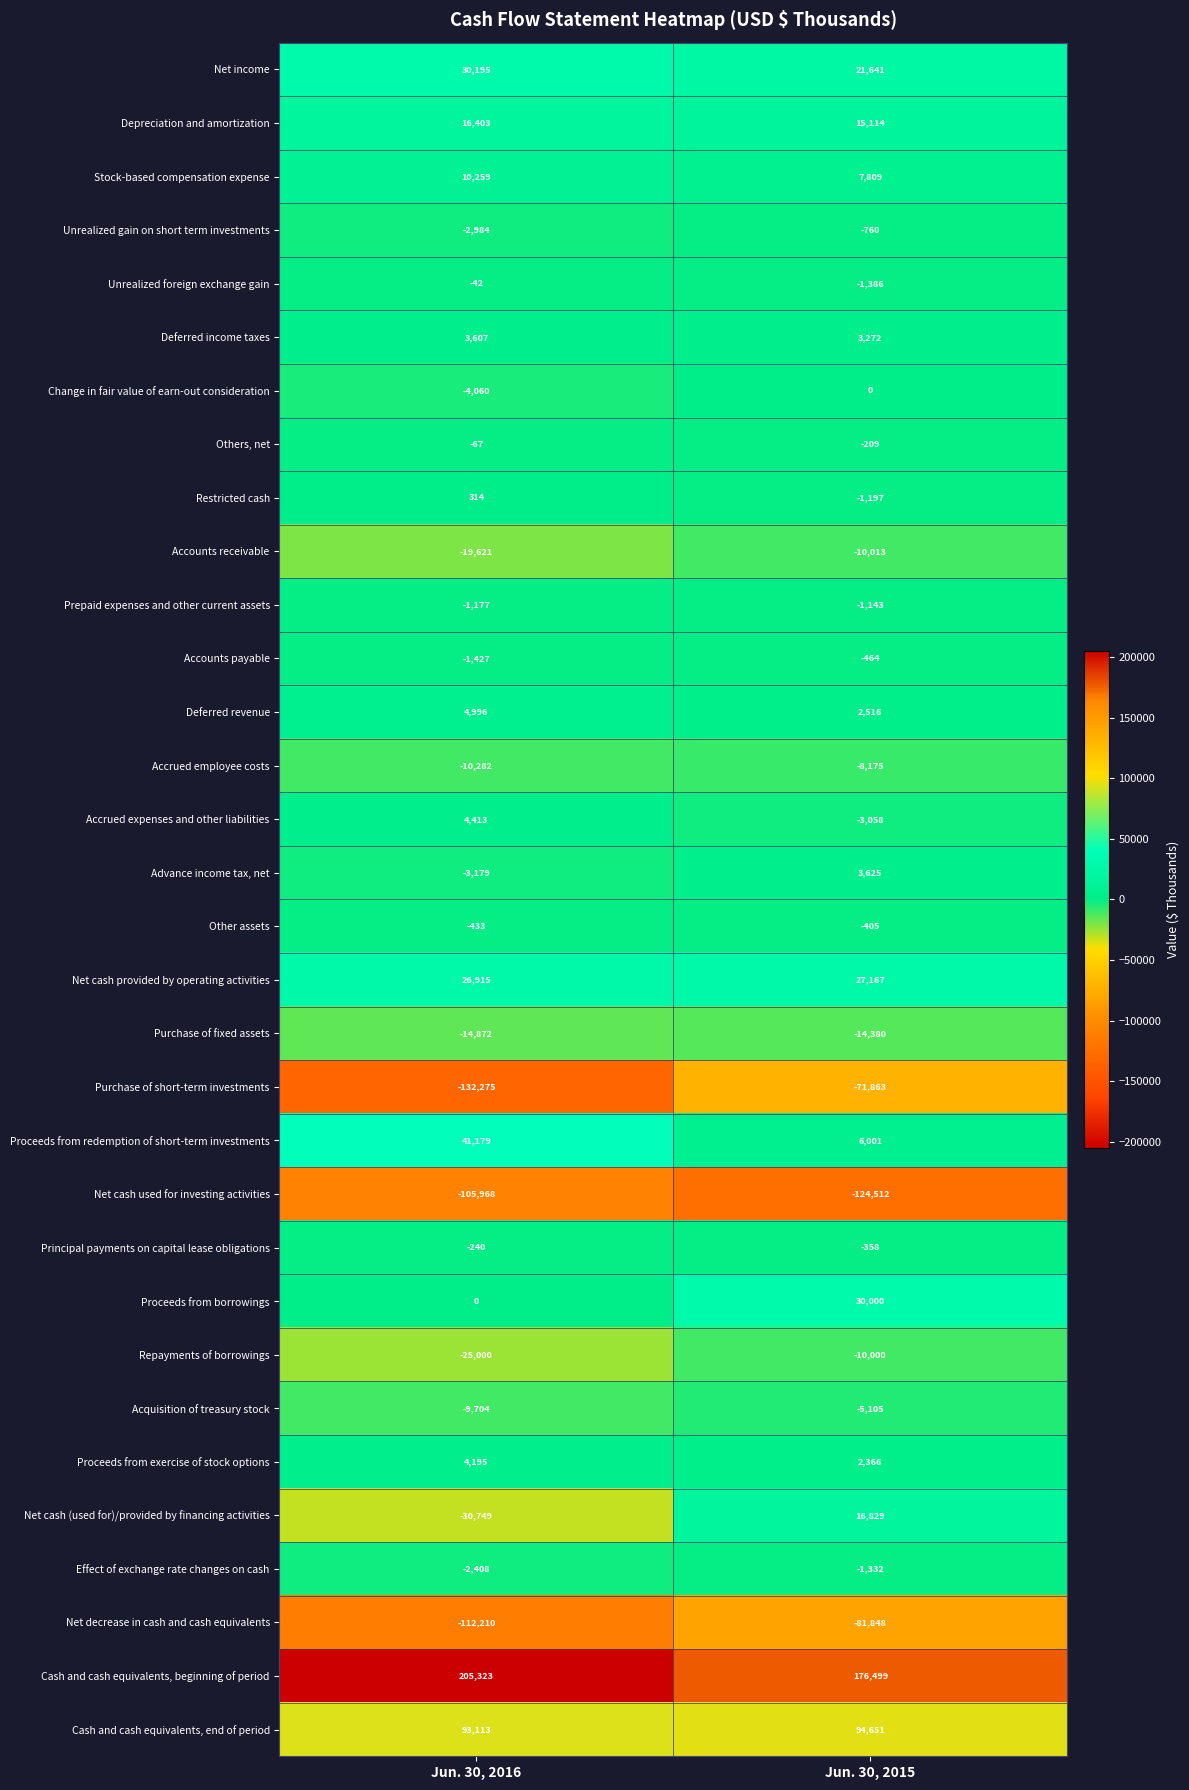

What is the difference between the Accrued employee costs values at Jun. 30, 2016 and Jun. 30, 2015?

2107